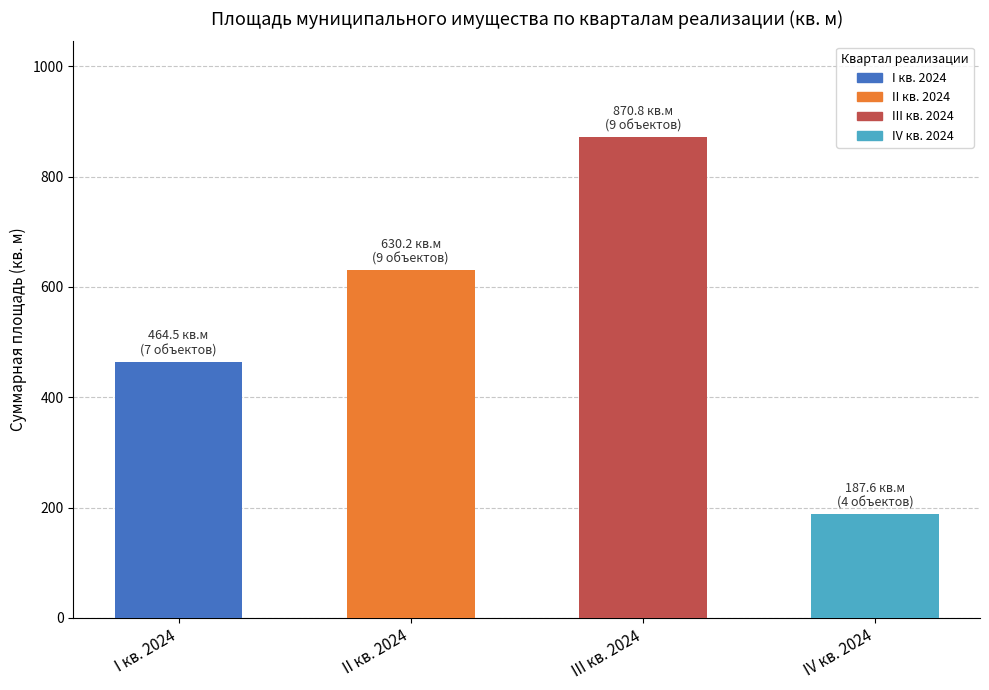

The value at II кв. 2024 is 169.4. True or false?

False